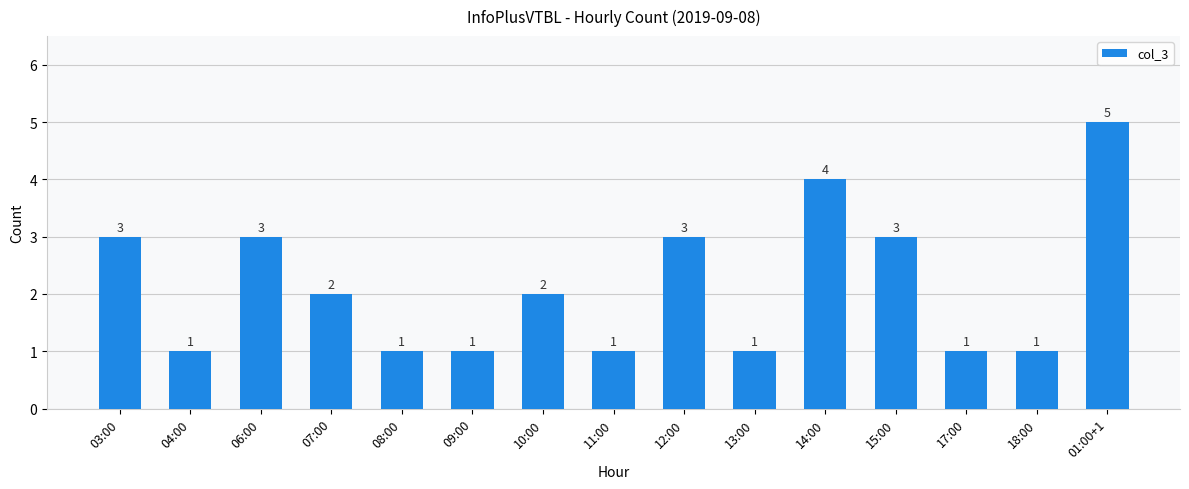

Which category has the highest value across all series?

01:00+1